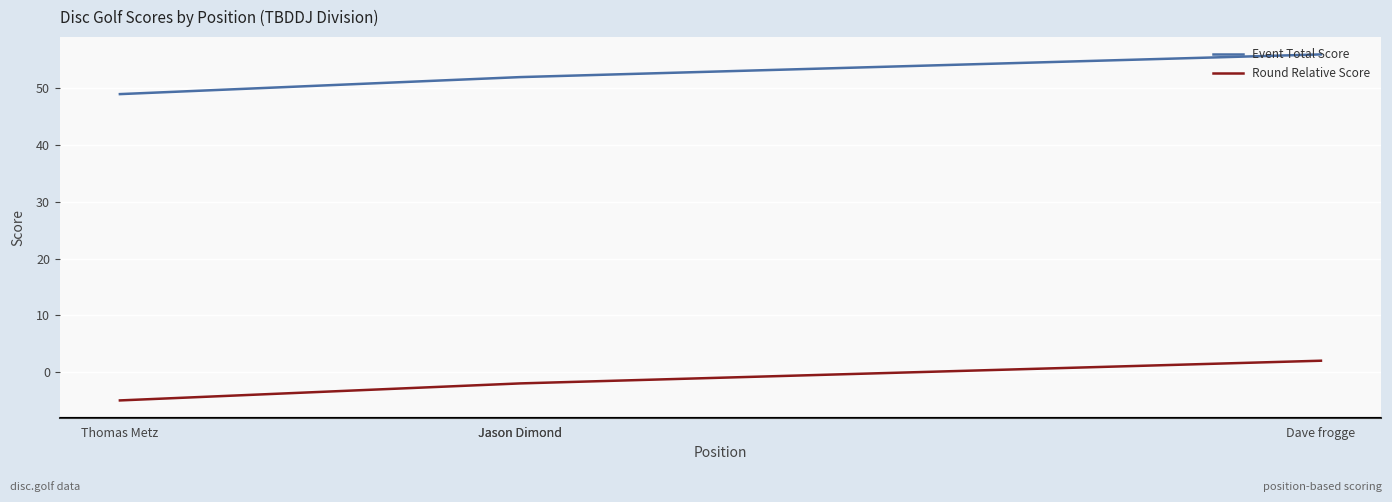

What are all the series names shown in the legend?

Event Total Score, Round Relative Score